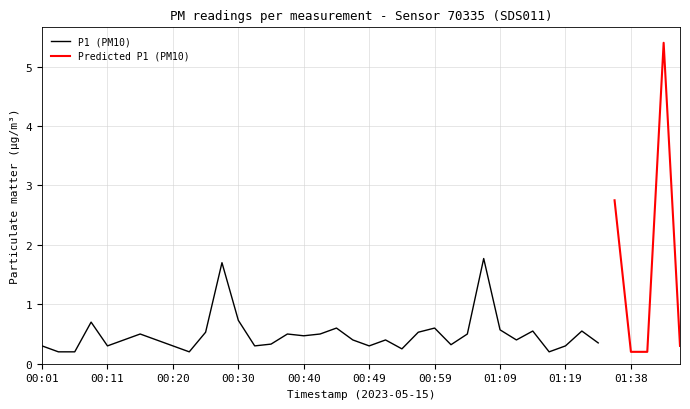

True or false: P2 and P1 intersect in this chart.

False